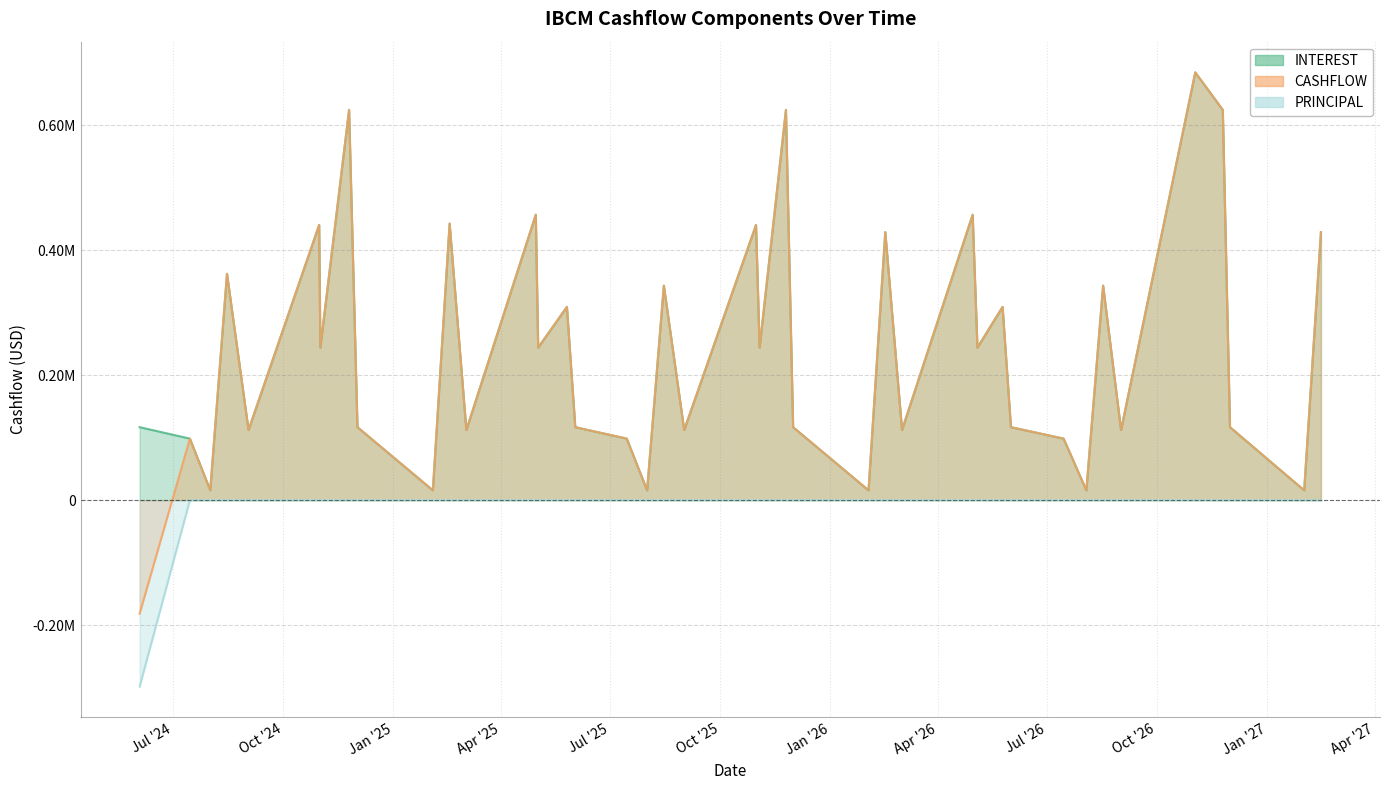

Between 2026-12-01 and 2025-11-25, which is larger?

2025-11-25